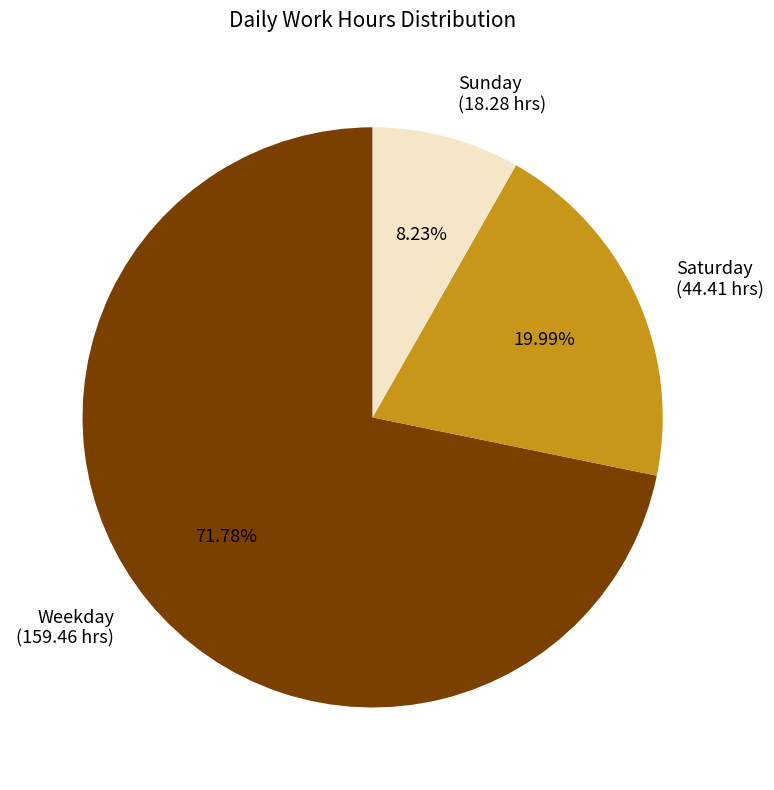

Approximately how many times larger is the value at Sunday (18.28 hrs) compared to Saturday (44.41 hrs)?

0.4